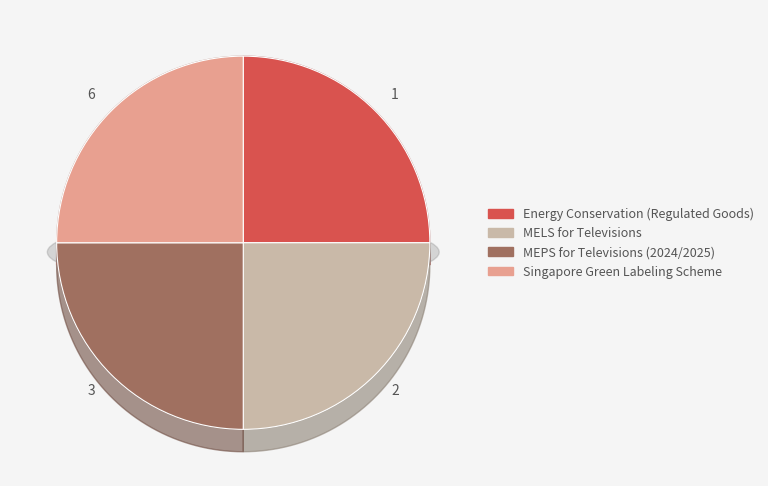

To the nearest percent, what is the average slice percentage?

25%